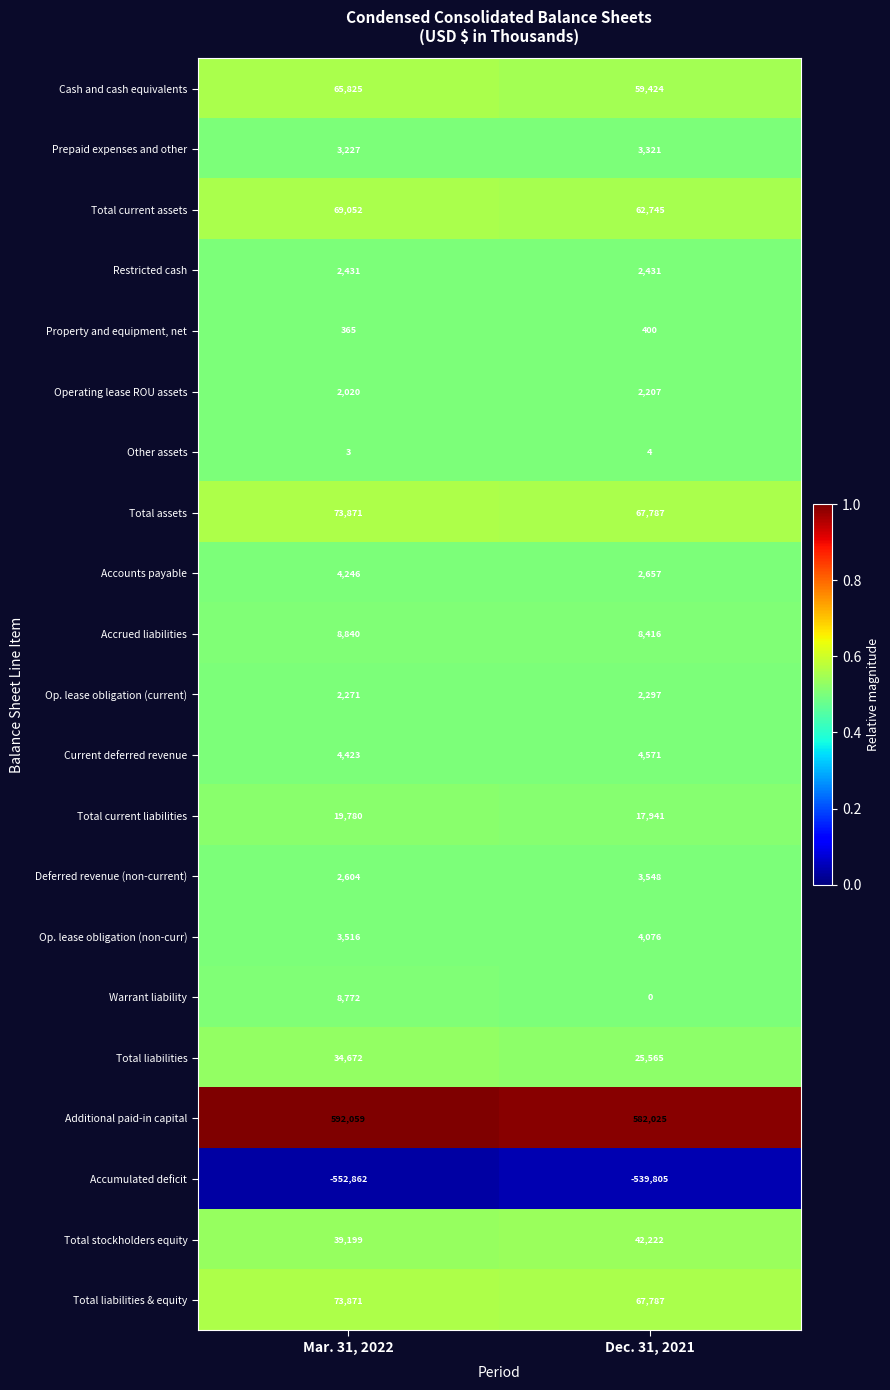

Is it true that Warrant liability equals 8772 at Mar. 31, 2022?

True